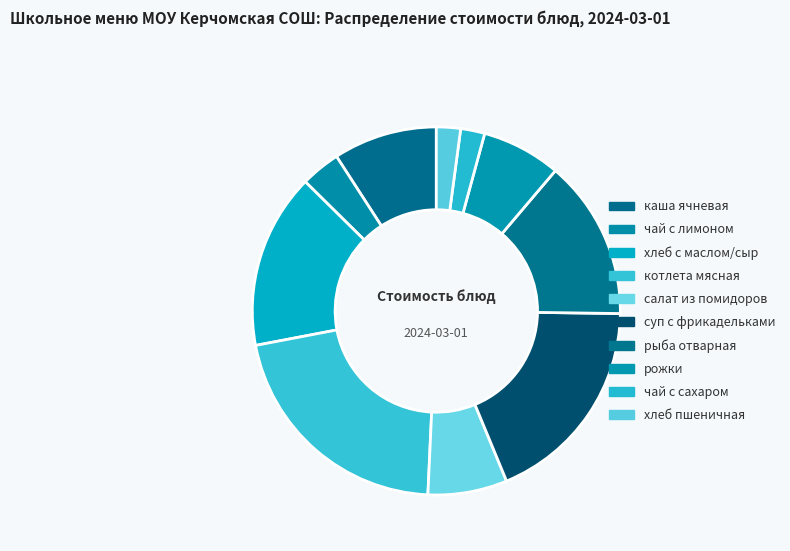

What is the largest slice in the pie chart?

котлета мясная